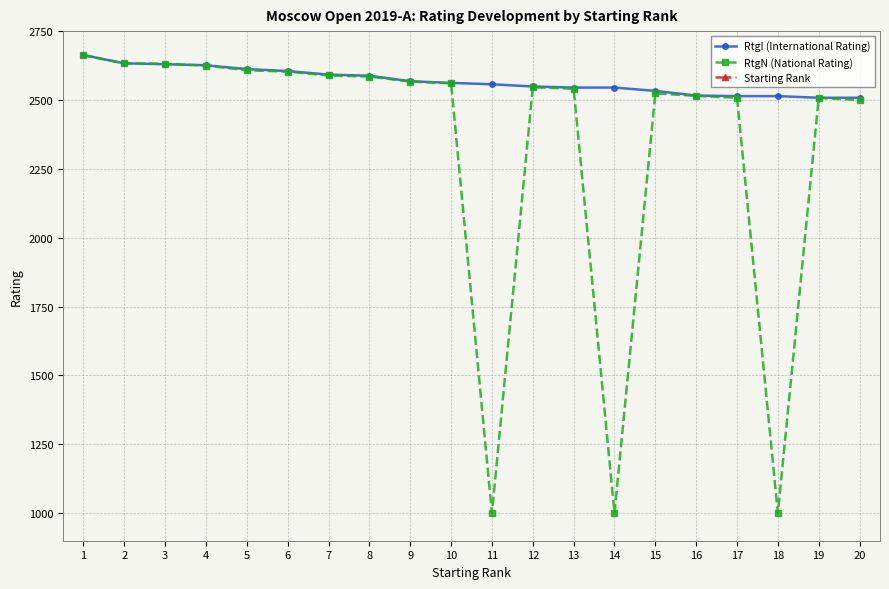

Which label corresponds to the largest value in the chart?

1